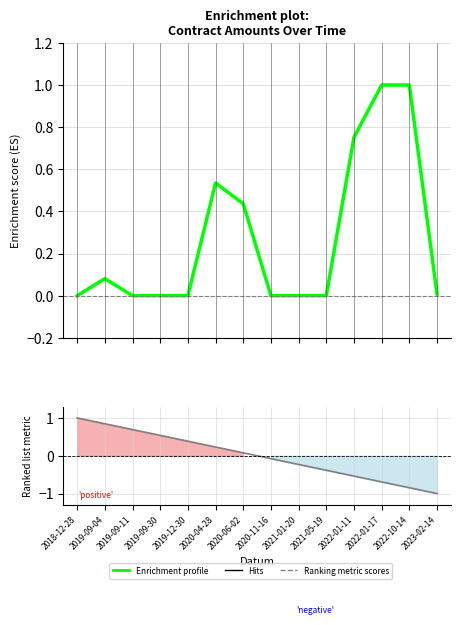

Where does the Ranking metric scores series first go above 0?

2018-12-28